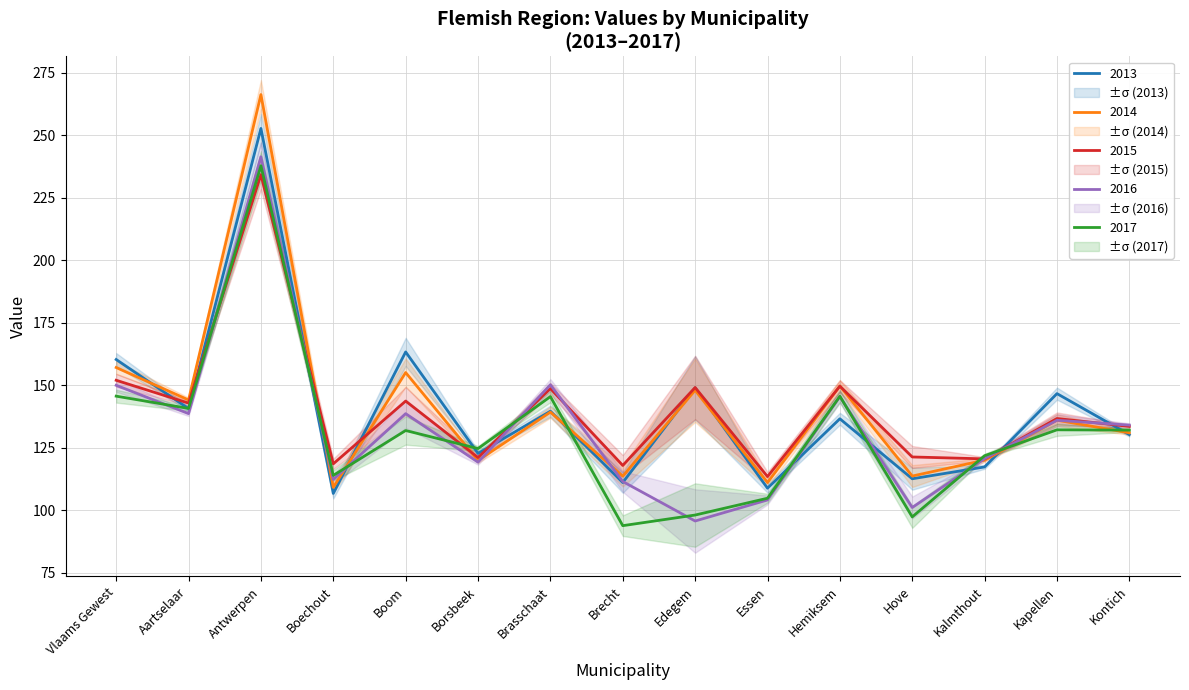

What is the difference between the maximum and minimum values in the 2014 series?

157.1